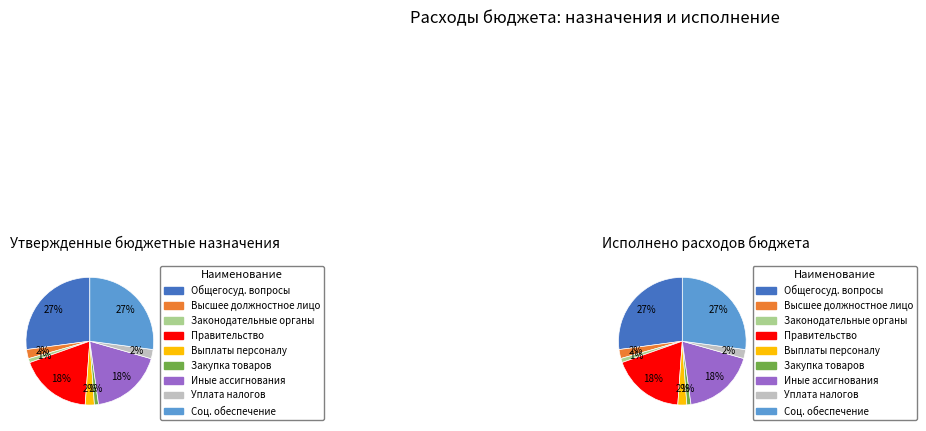

What is the change in value from Иные бюджетные ассигнования to Уплата налогов и сборов?

-47637406.1